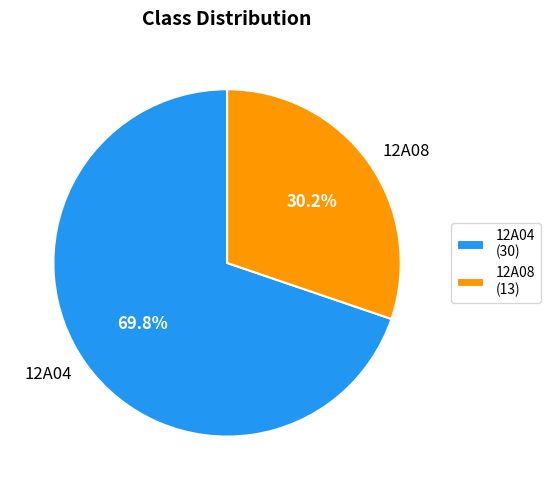

Is it true that 12A04 is 78% of the pie?

False